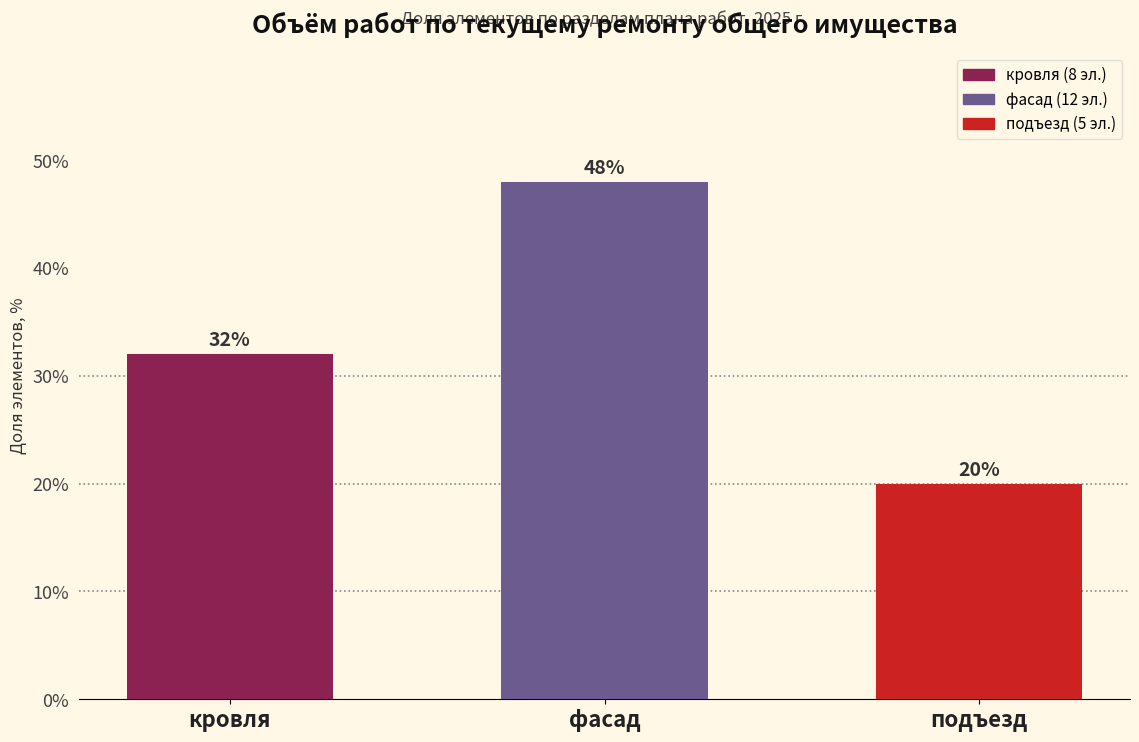

Reading left to right, list all the values displayed in this chart.

32	48	20